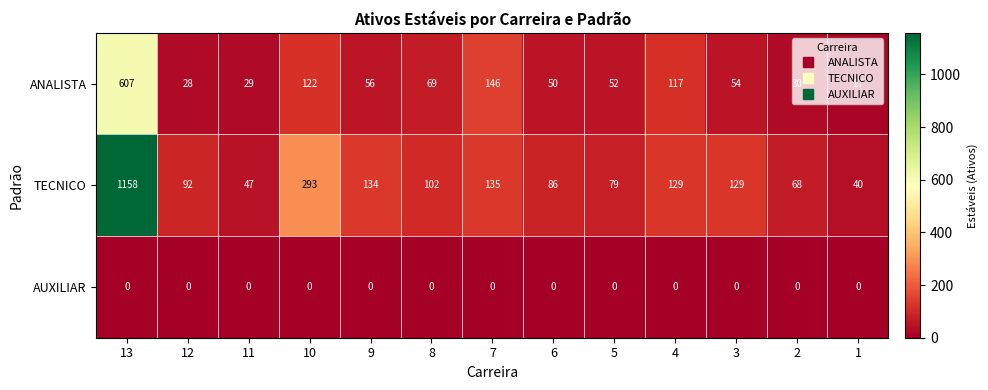

Between 10 and 1, which series saw the biggest shift?

TECNICO